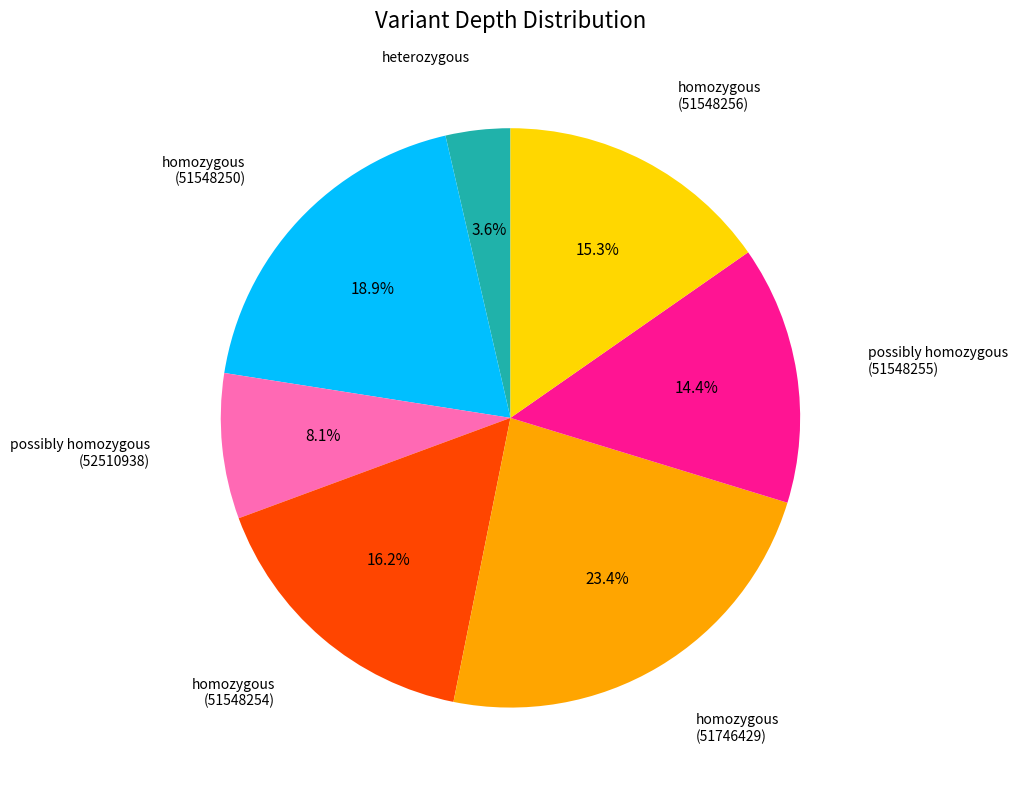

Does any single category account for the majority?

No